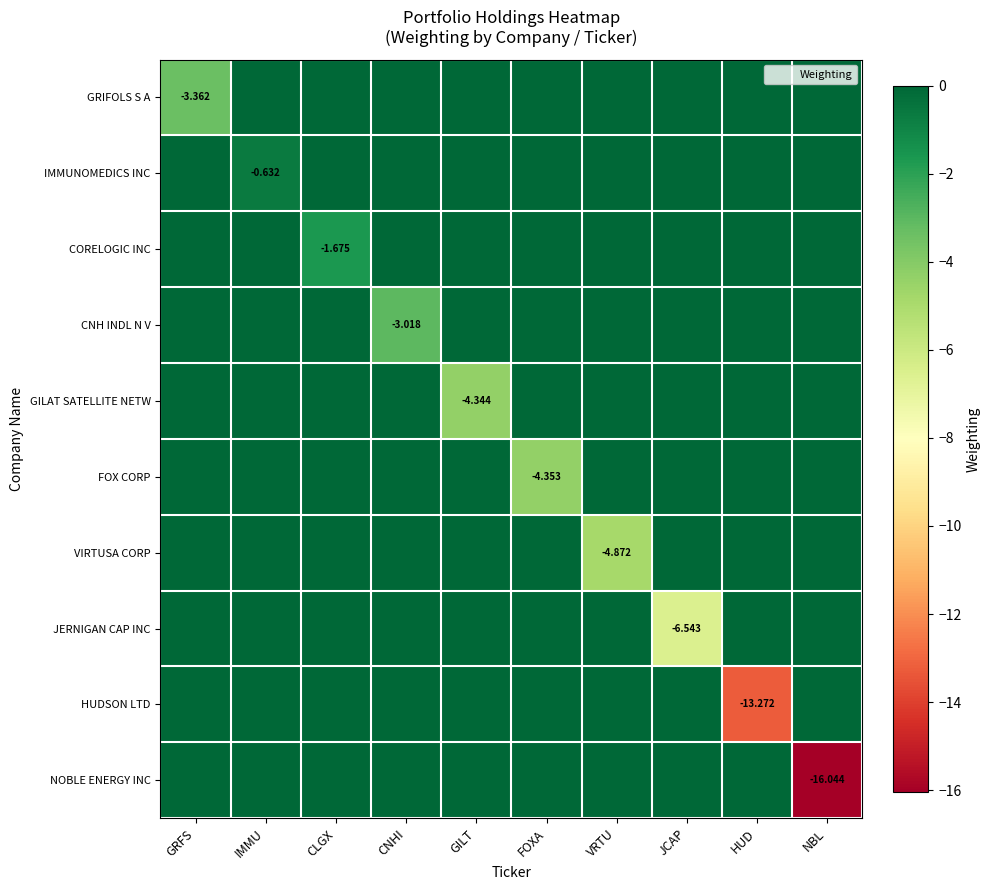

Rank the series at CLGX from highest to lowest value.

GRIFOLS S A, IMMUNOMEDICS INC, CNH INDL N V, GILAT SATELLITE NETW, FOX CORP, VIRTUSA CORP, JERNIGAN CAP INC, HUDSON LTD, NOBLE ENERGY INC, CORELOGIC INC